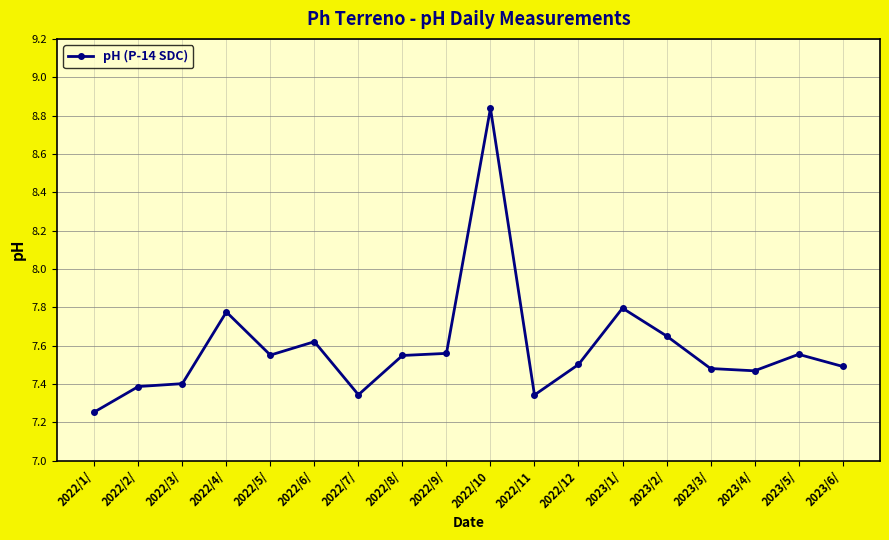

The chart shows a value of 12.1 at 2022/1/. True or false?

False